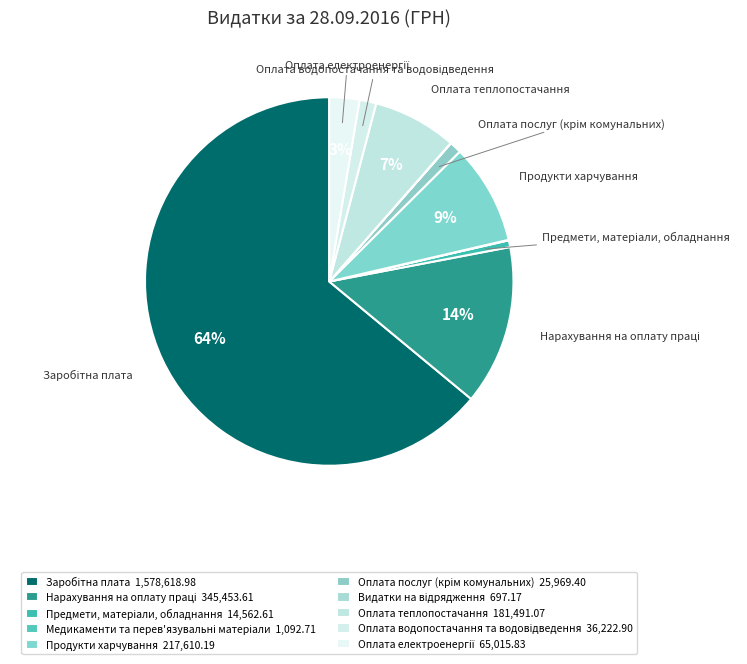

What is the majority slice?

Заробітна плата